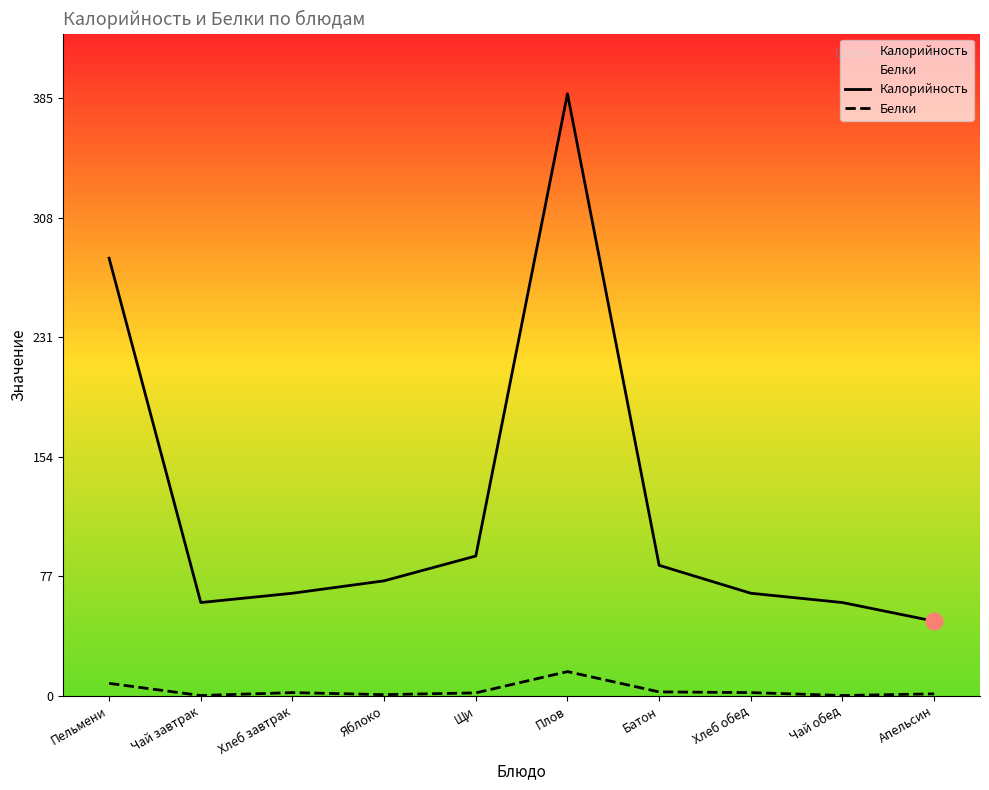

Which series has the largest total across all categories?

Калорийность